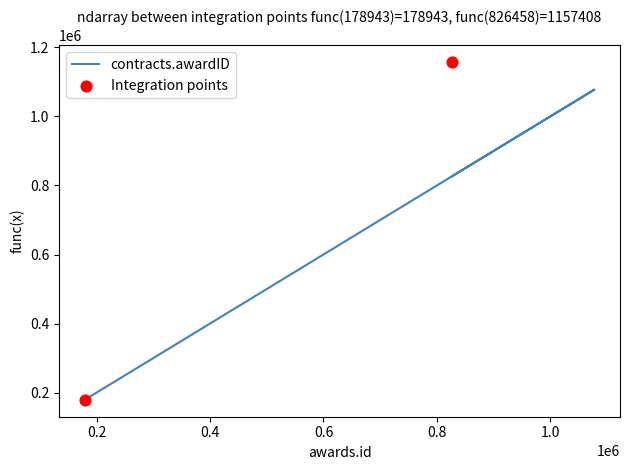

What is the change in value from 856241 to 826458?

-29783